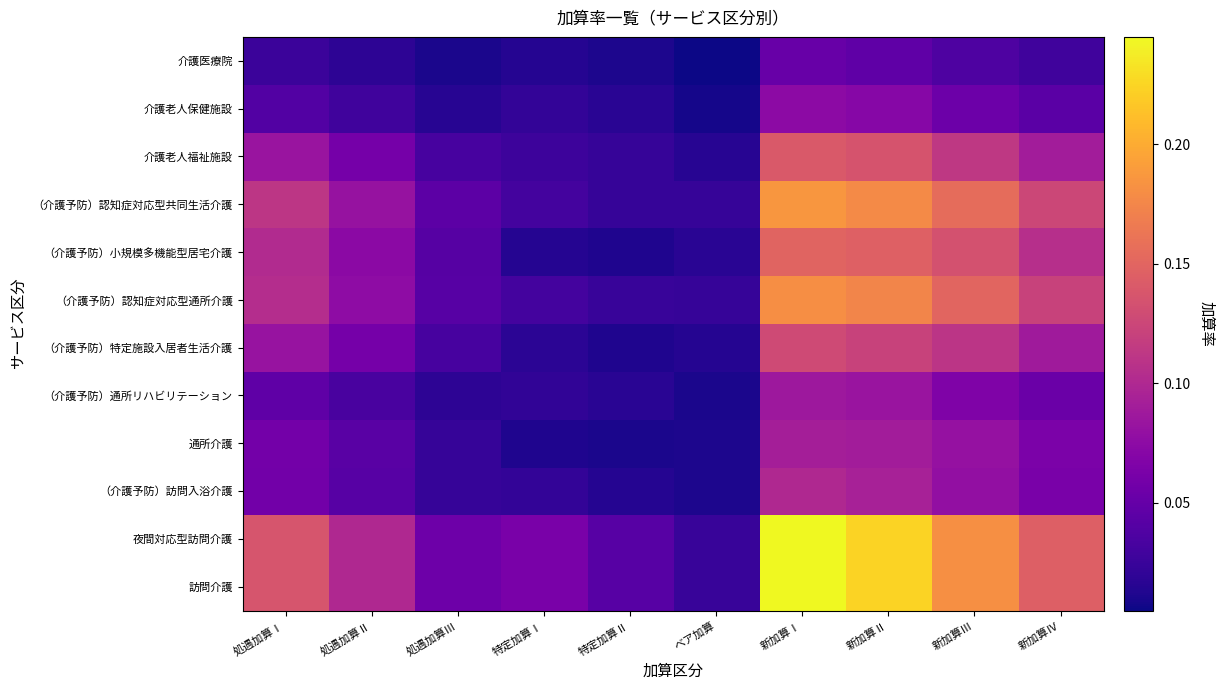

What is the greatest value displayed?

0.2